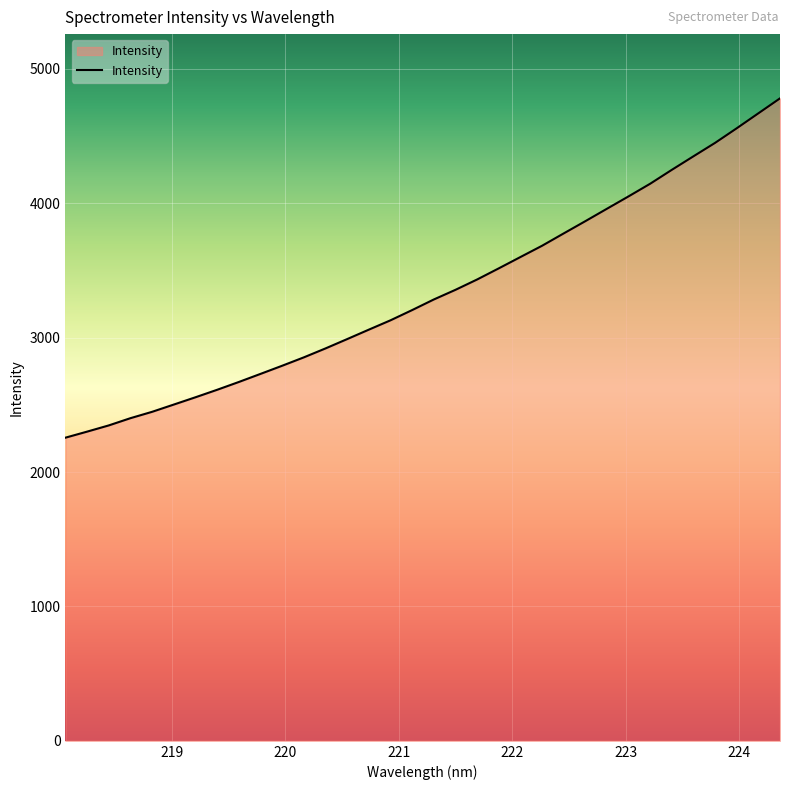

What is the minimum value shown in the chart?

2255.4